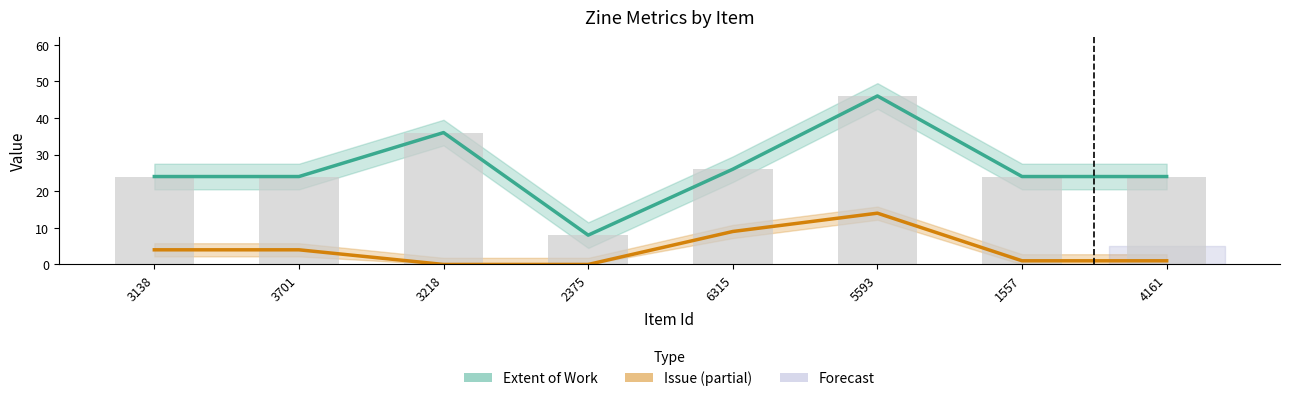

What is the label of the 6th bar from the right?

3218